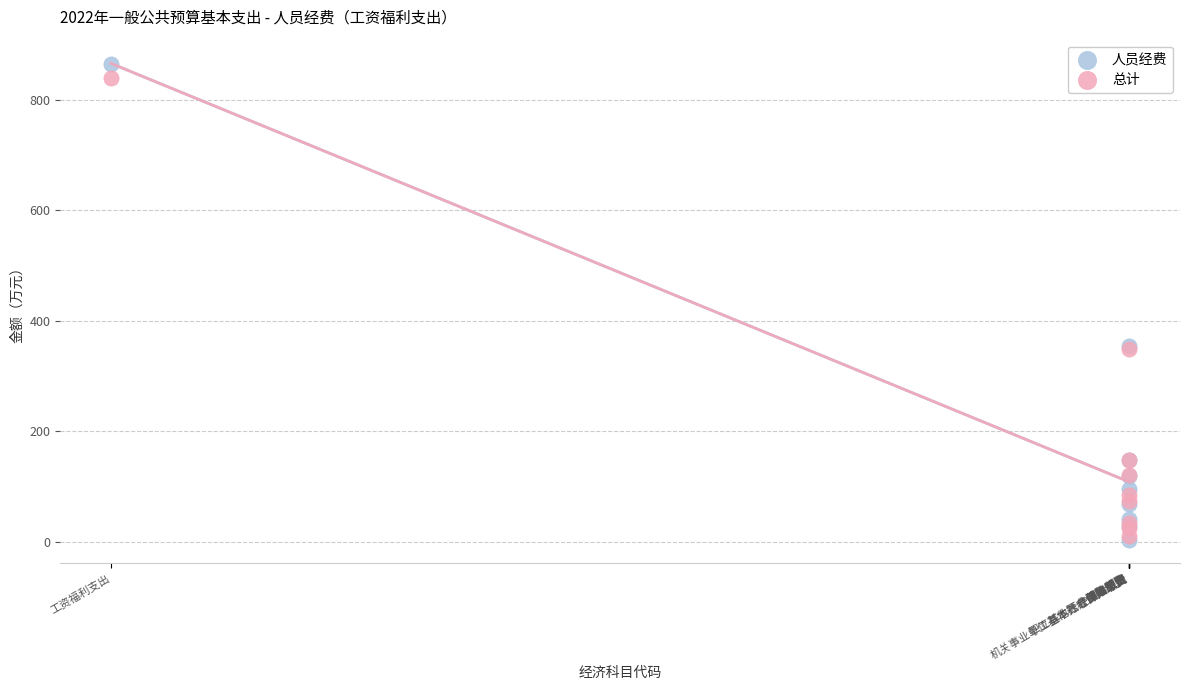

Which series has the largest Y range (max minus min)?

人员经费